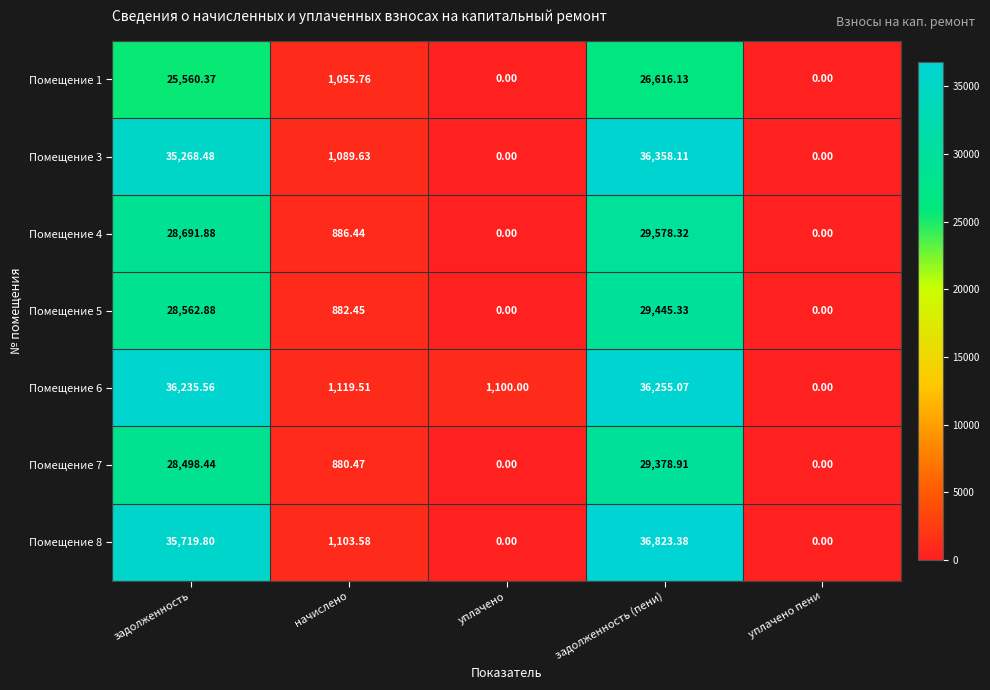

At which label does Помещение 3 reach its peak?

задолженность (пени)